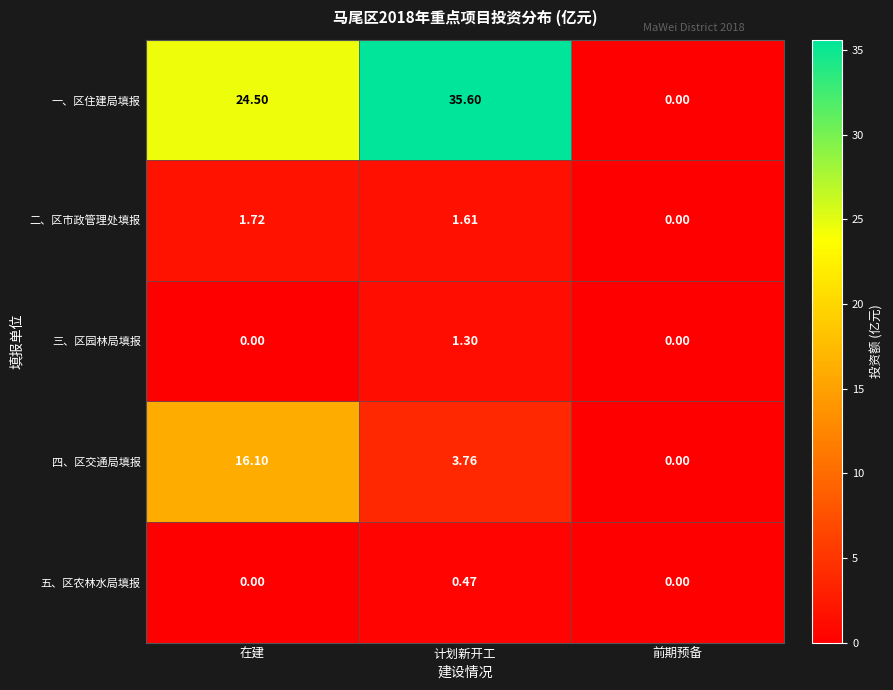

At which category is the sum across all series the highest?

计划新开工